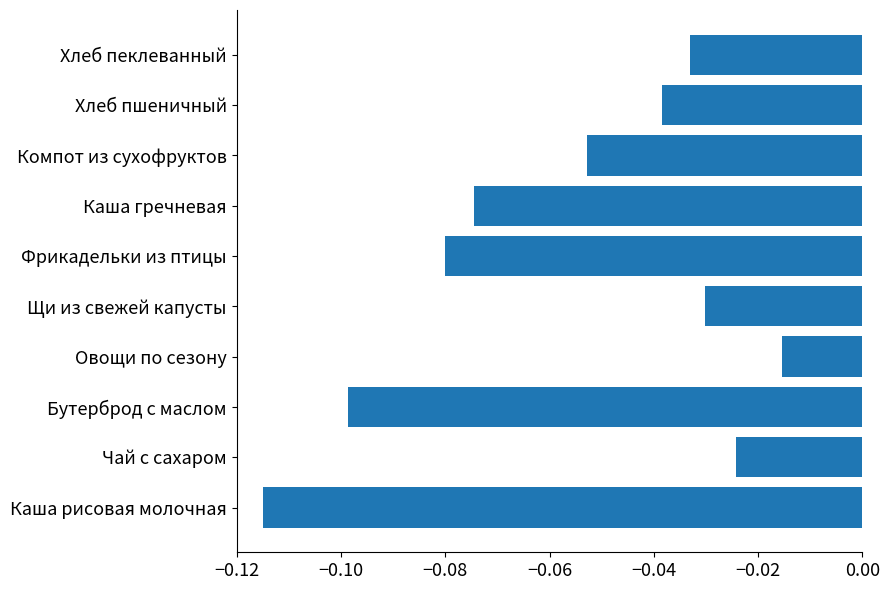

List the labels in order of value, smallest first.

Каша рисовая молочная, Бутерброд с маслом, Фрикадельки из птицы, Каша гречневая, Компот из сухофруктов, Хлеб пшеничный, Хлеб пеклеванный, Щи из свежей капусты, Чай с сахаром, Овощи по сезону